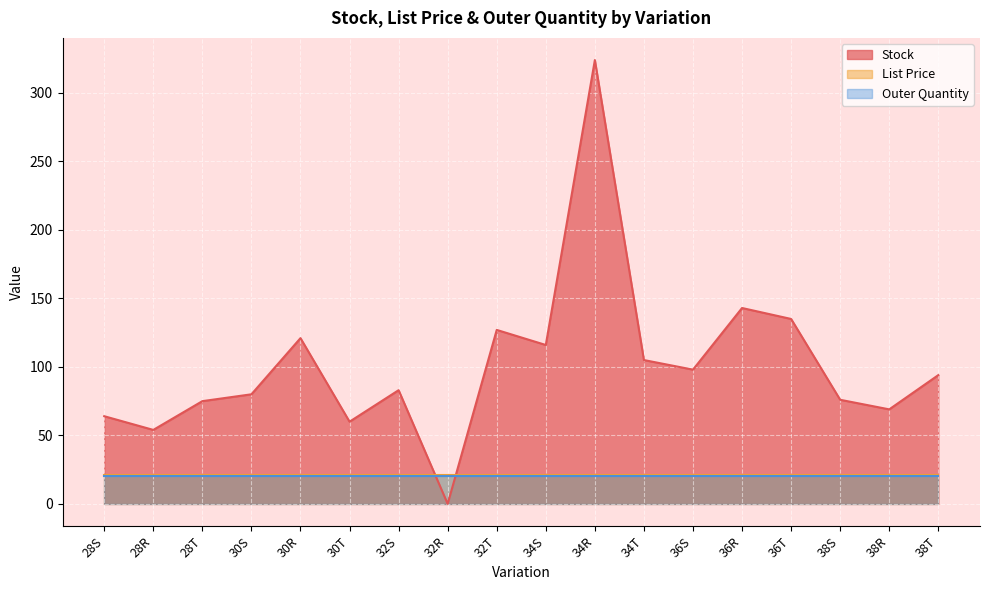

What is the sum of the Stock values at 28T and 32R?

75.0